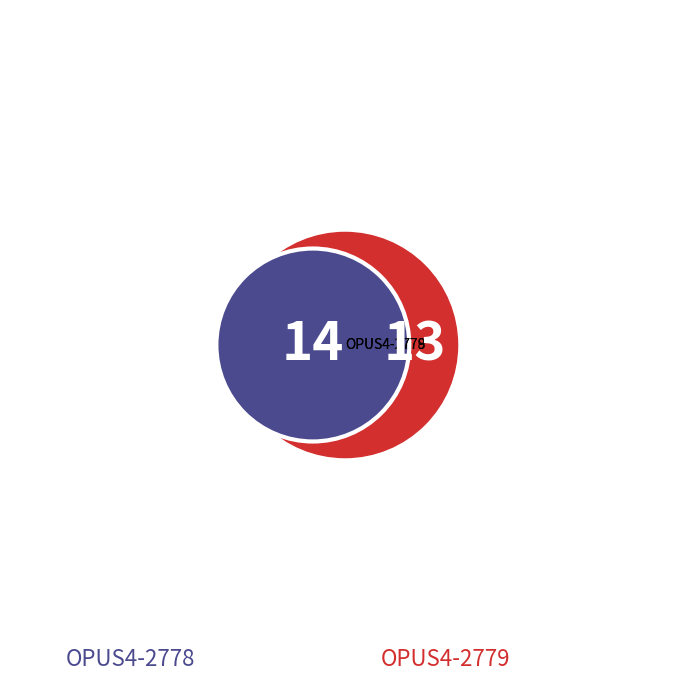

What percentage is the OPUS4-2778 slice, to the nearest percent?

52%